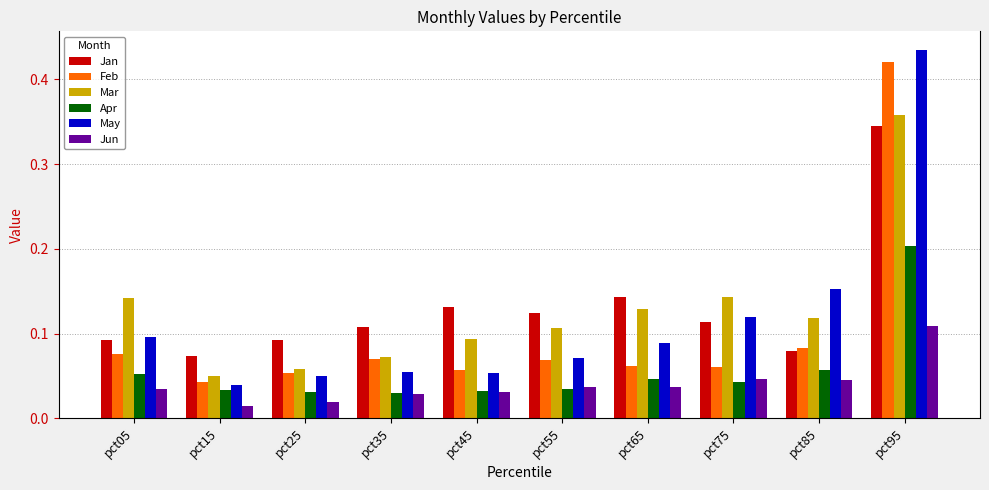

How many groups of bars are there?

10